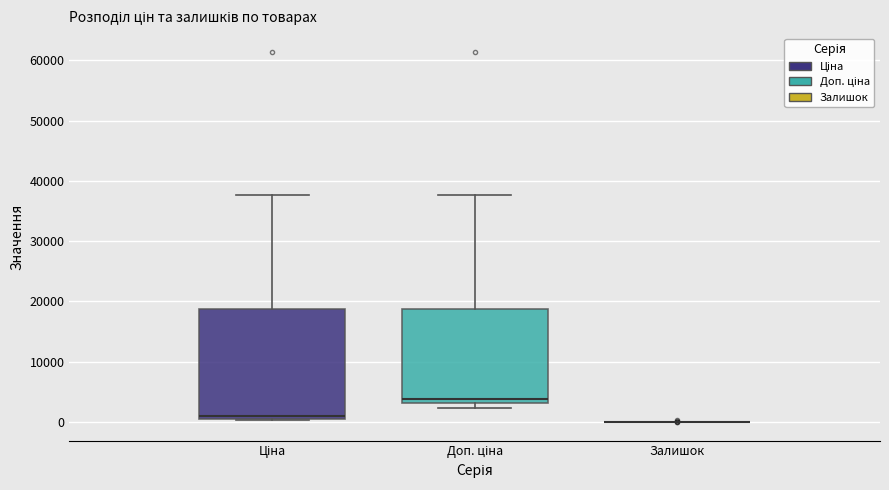

Where does the median line of the box for Доп. ціна sit on the y-axis? The values are not printed on the chart, so give them approximately, as read against the axis.

4000